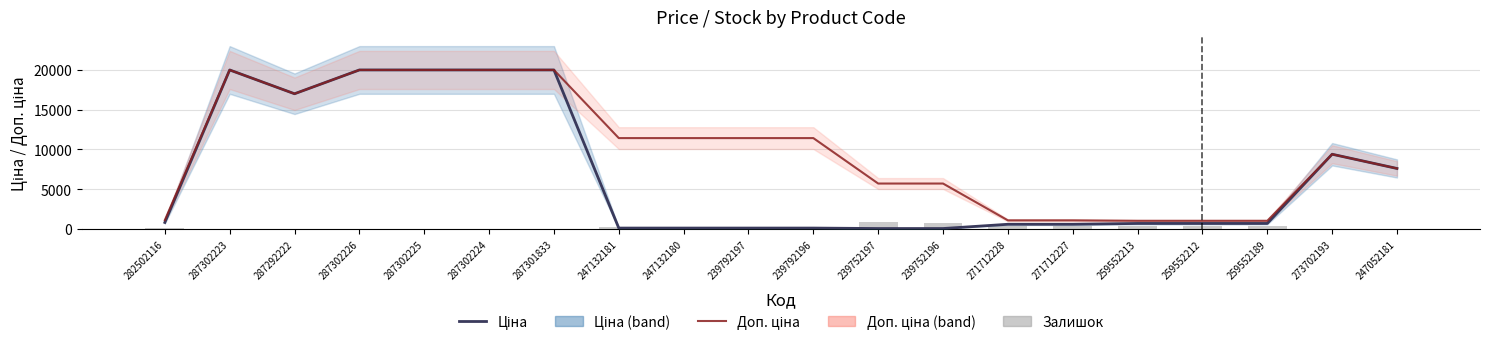

Reading right to left, what are all the values shown in this chart?

Ціна: 247052181=7596.5	273702193=9384.0	259552189=693.7	259552212=693.7	259552213=693.7	271712227=589.9	271712228=589.9	239752196=57.0	239752197=57.0	239792196=114.1	239792197=114.1	247132180=114.1	247132181=114.1	287301833=19964.2	287302224=19964.2	287302225=19964.2	287302226=19964.2	287292222=16976.3	287302223=19964.2	282502116=818.5
Доп. ціна: 247052181=7596.5	273702193=9384.0	259552189=1024.6	259552212=1024.6	259552213=1024.6	271712227=1081.7	271712228=1081.7	239752196=5705.0	239752197=5705.0	239792196=11410.0	239792197=11410.0	247132180=11410.0	247132181=11410.0	287301833=19964.2	287302224=19964.2	287302225=19964.2	287302226=19964.2	287292222=16976.3	287302223=19964.2	282502116=1109.2
Залишок: 247052181=20.0	273702193=16.0	259552189=322.0	259552212=333.0	259552213=330.0	271712227=359.0	271712228=333.0	239752196=698.0	239752197=845.0	239792196=290.0	239792197=289.0	247132180=290.0	247132181=260.0	287301833=0.0	287302224=3.0	287302225=5.0	287302226=1.0	287292222=4.0	287302223=5.0	282502116=125.0